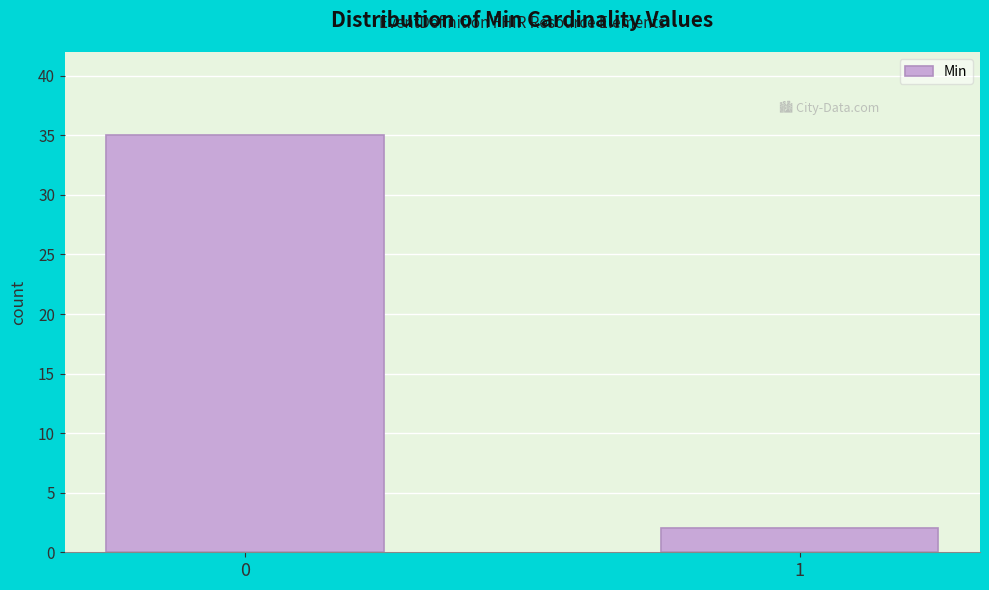

Reading left to right, what are all the values shown in this chart?

35	2